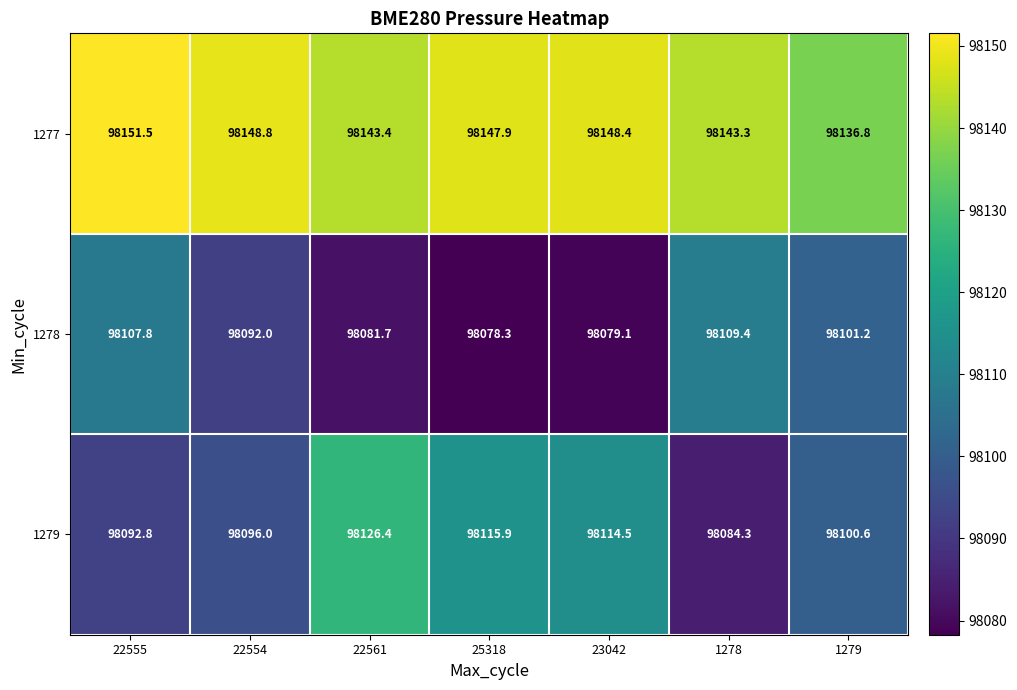

The 1279 series shows 98115.9 at 25318. True or false?

True